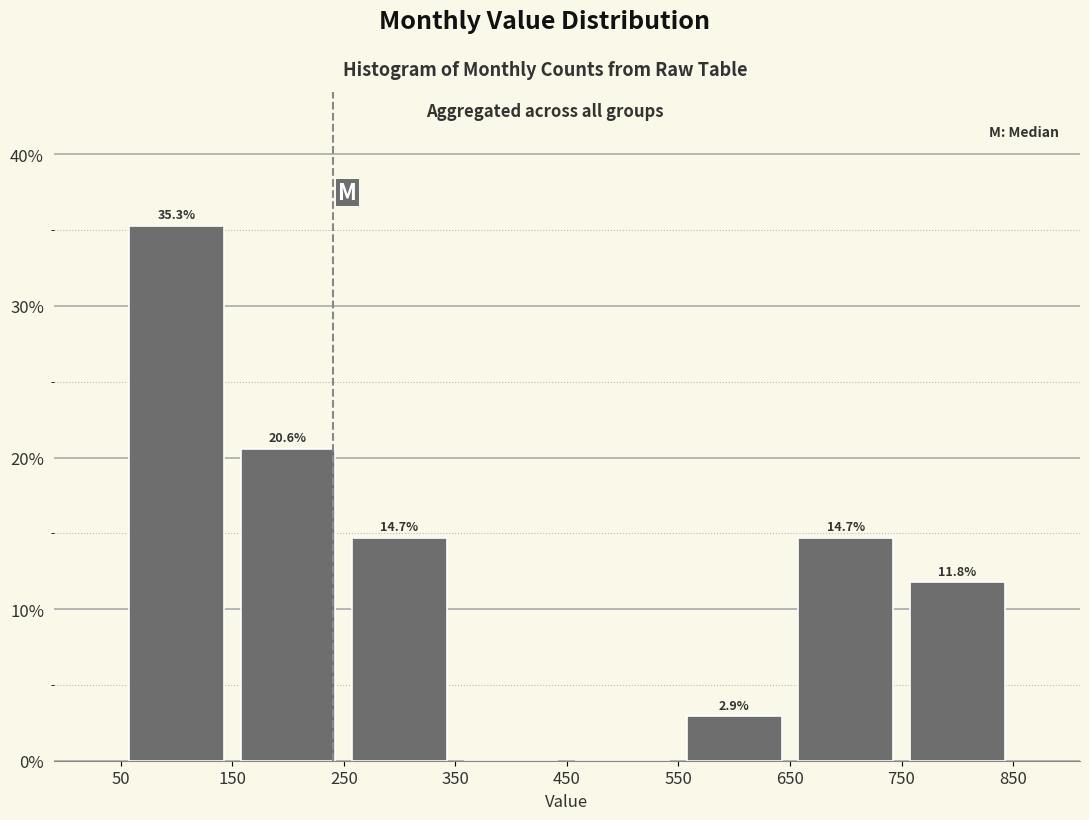

Over which range of the x-axis is the bar tallest?

50 to 150